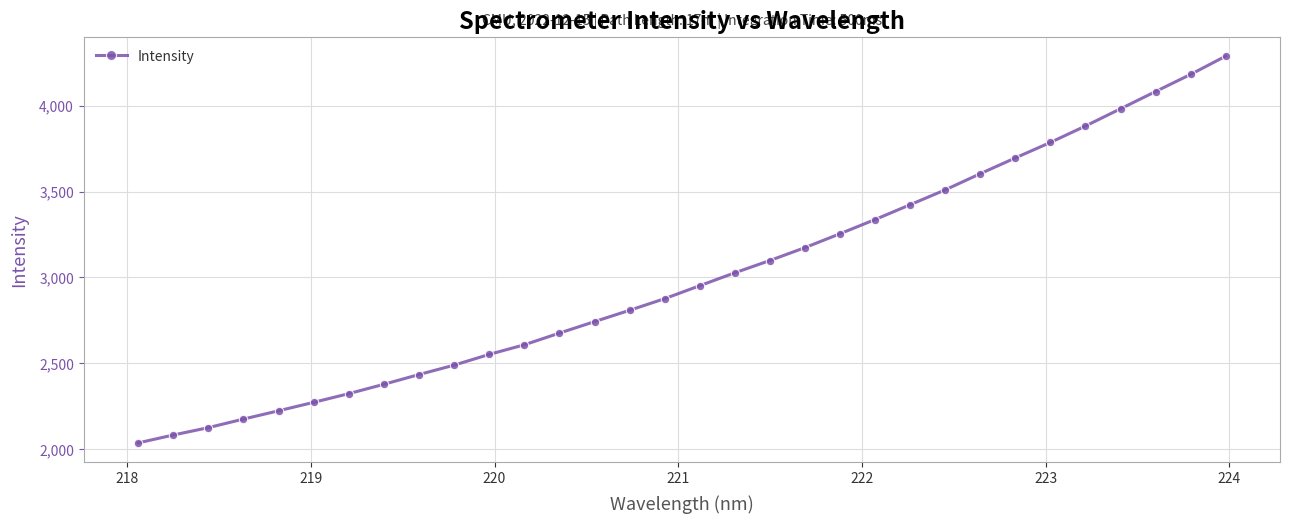

What is the smallest value displayed?

2036.6